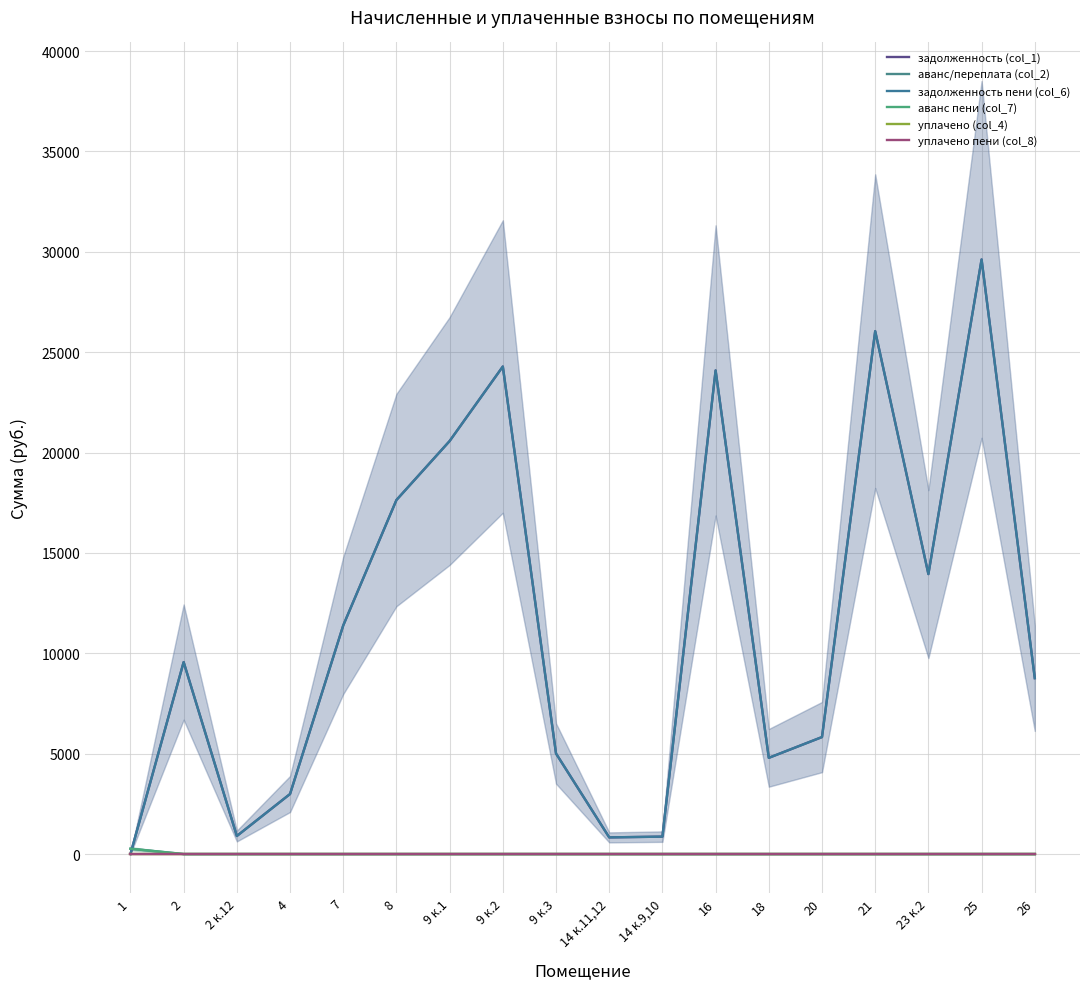

How many data points in задолженность пени (col_6) are less than 9562?

9